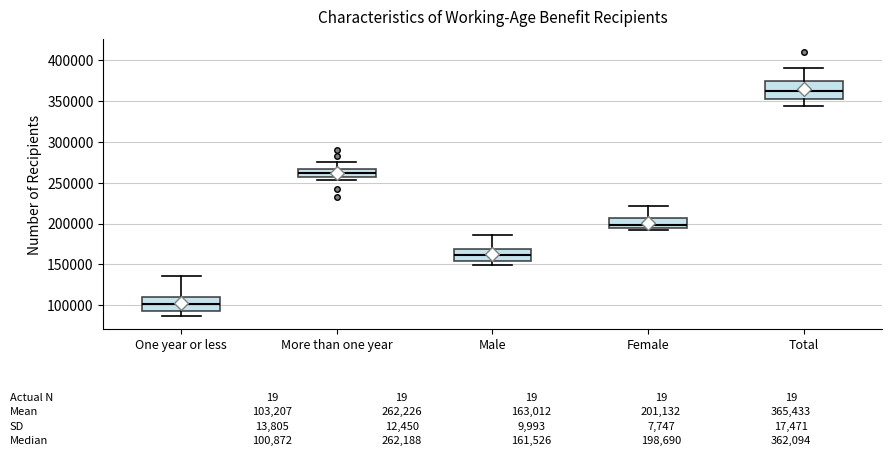

Which box has the lowest median line?

One year or less